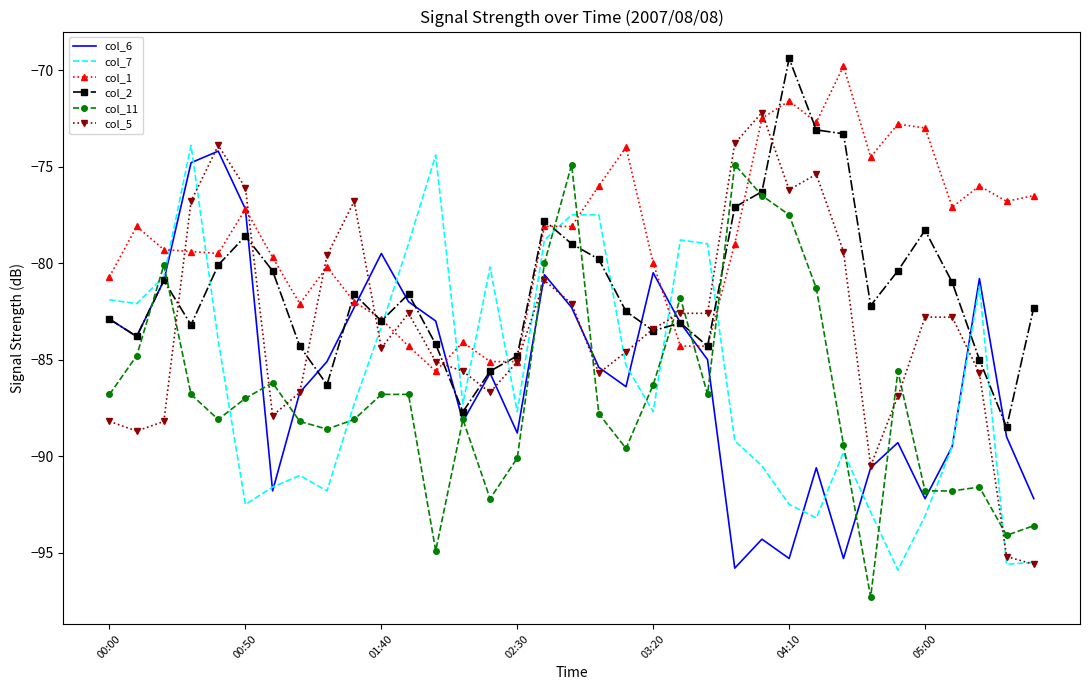

What is the lowest value of the col_5 series?

-95.6